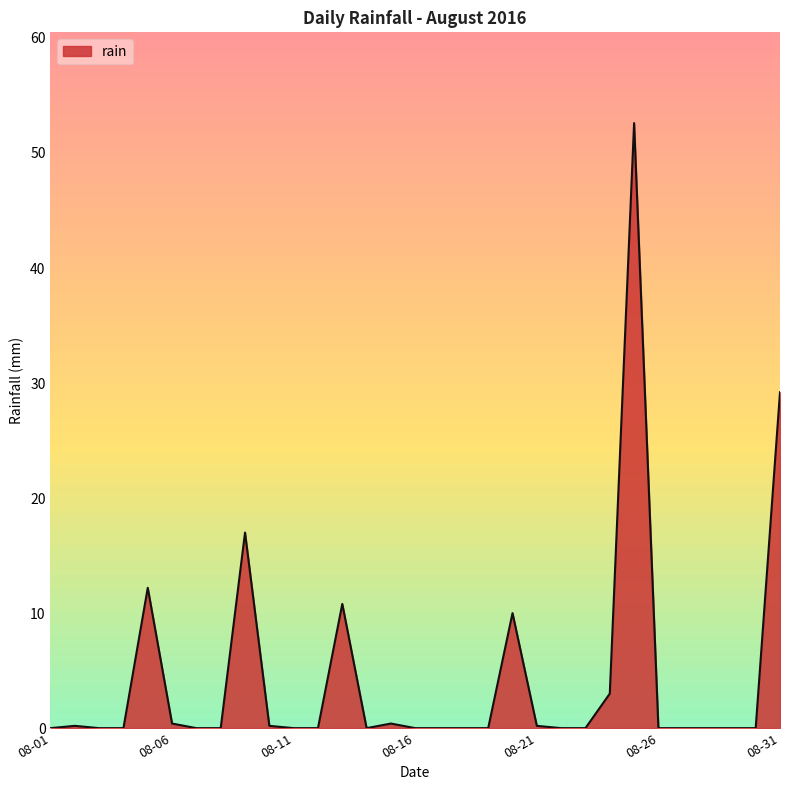

How many lines are shown in the chart?

1